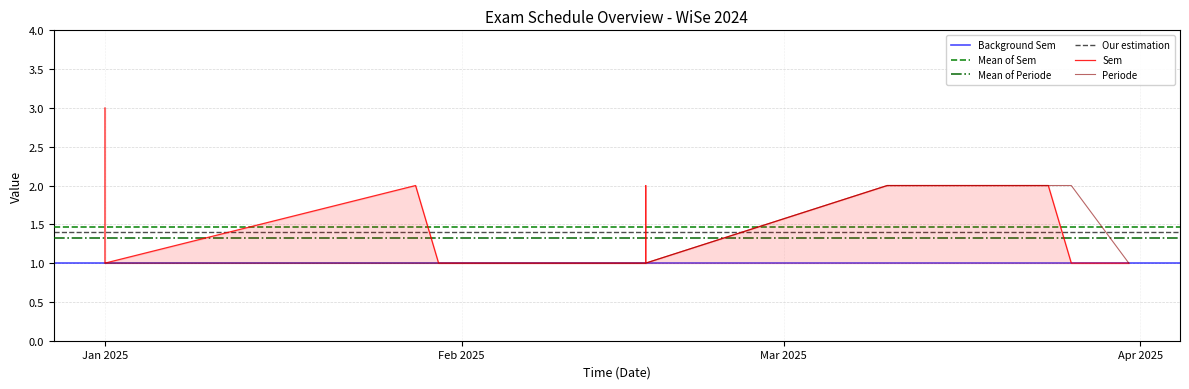

What value does the Periode series have at 7?

1